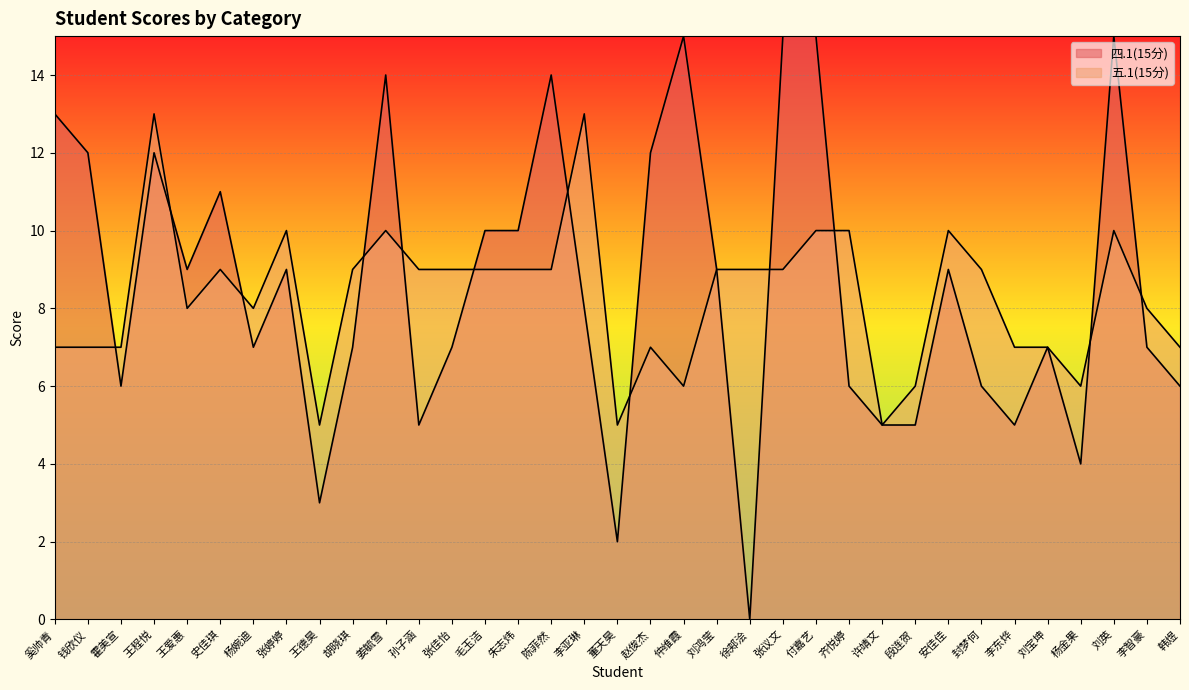

Where is the first local maximum for 五.1(15分)?

王程悦